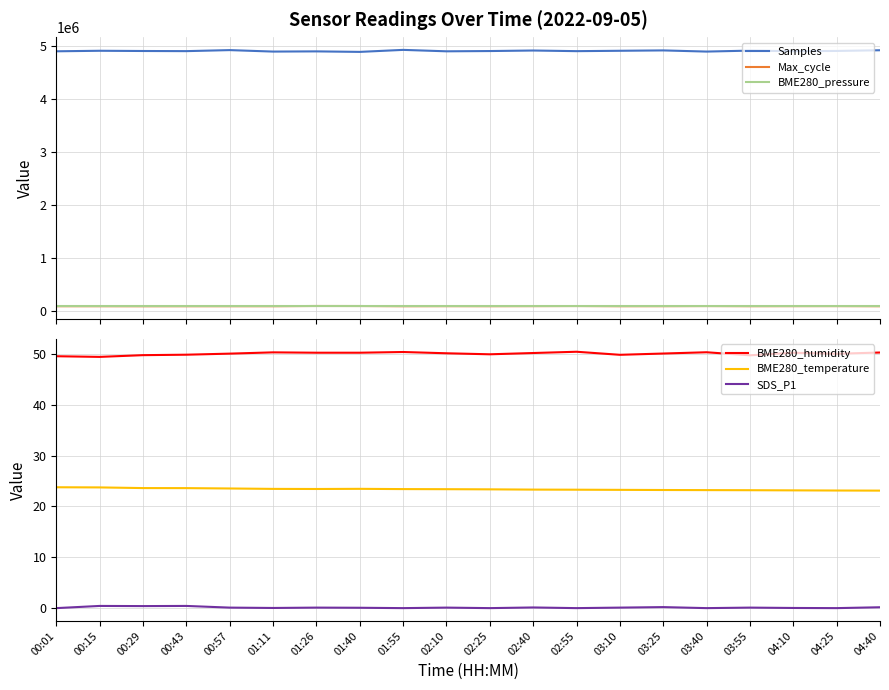

What position from the right is 01:55?

12